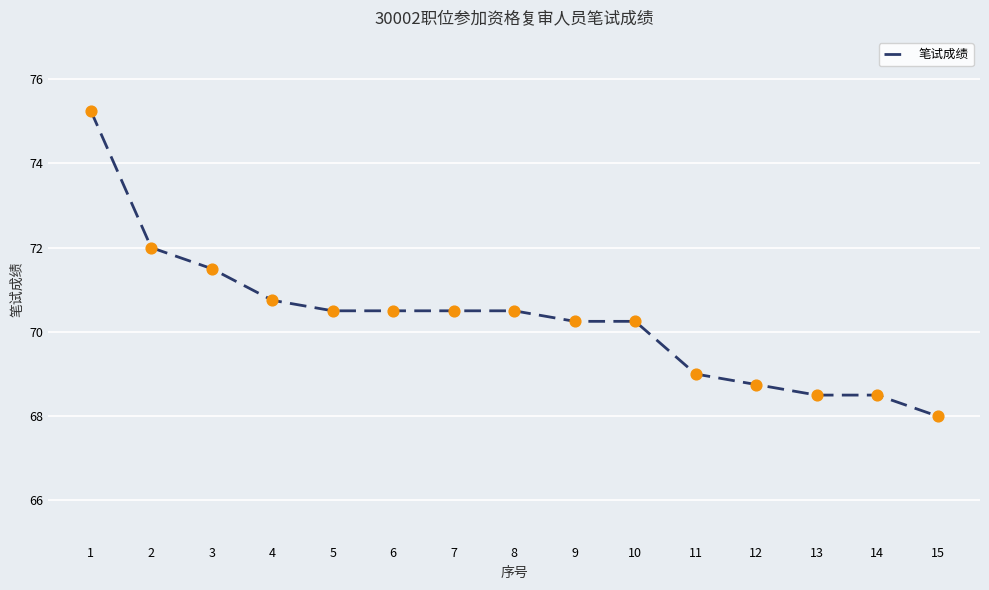

Approximately how many times larger is the value at 1 compared to 3?

1.1